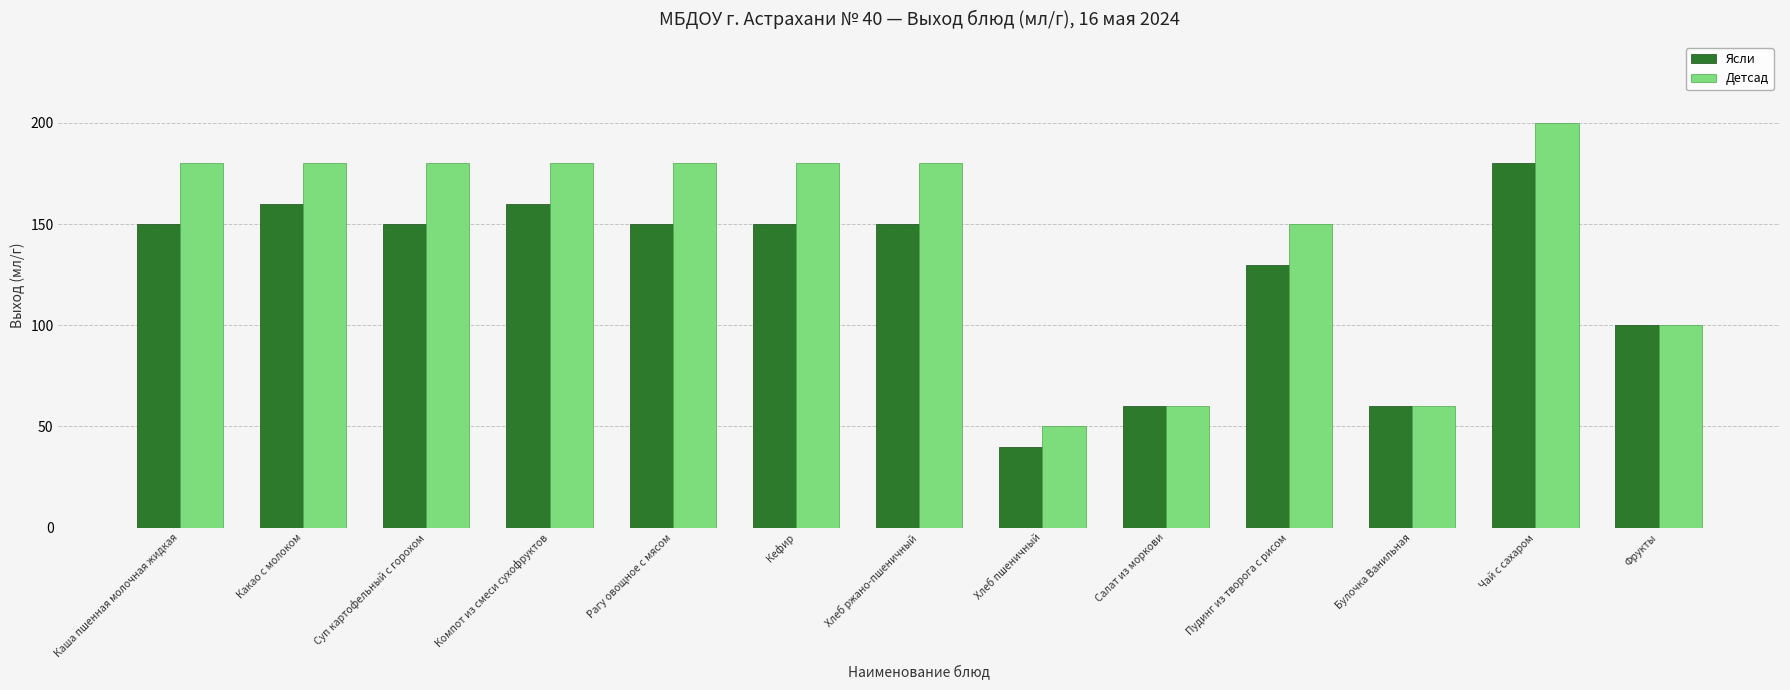

Between Каша пшенная молочная жидкая and Хлеб пшеничный, which series saw the biggest shift?

Детсад